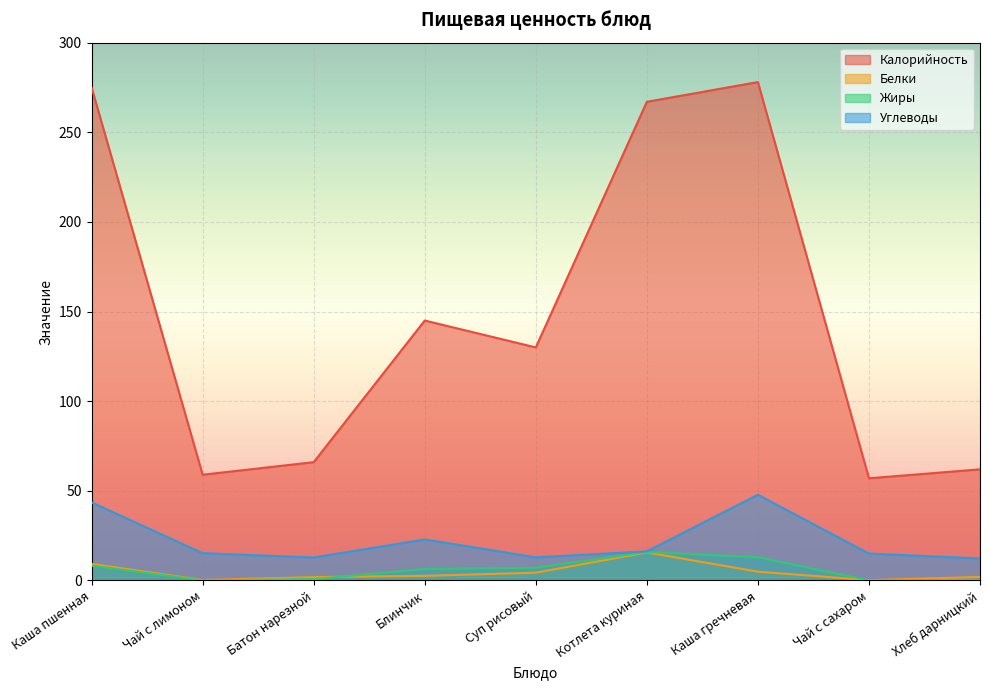

What position from the right is Батон нарезной?

7